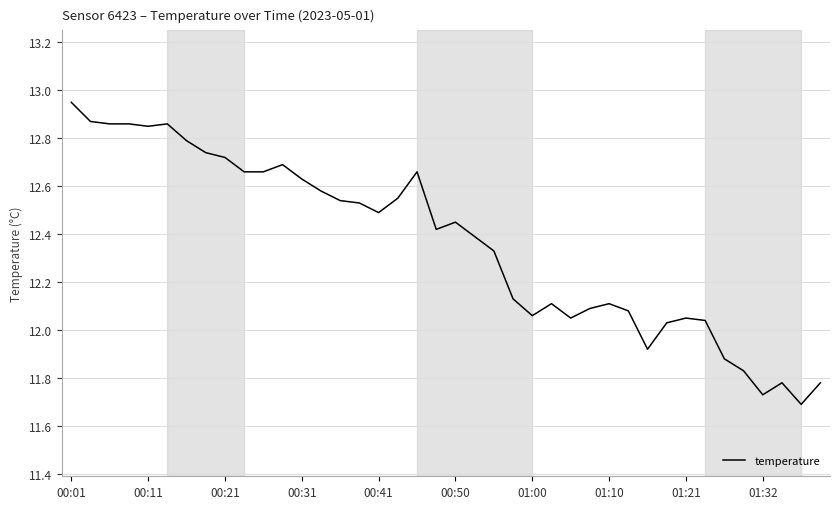

Does the chart display data point markers on the line(s)?

No